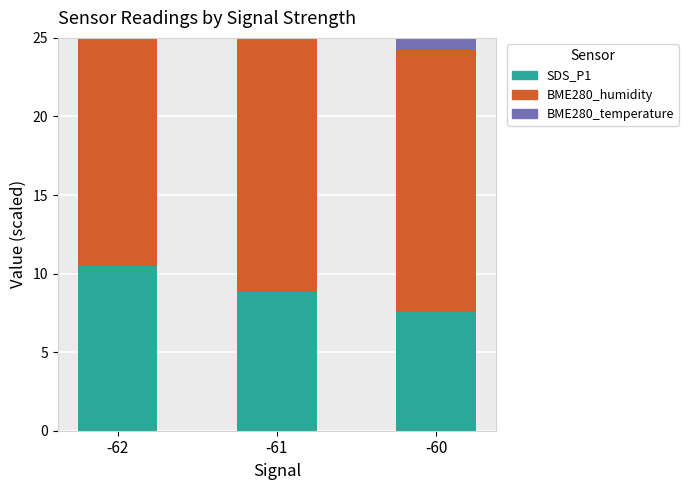

Reading left to right, extract all data points from this chart.

SDS_P1: -62=10.5	-61=8.9	-60=7.5
BME280_humidity: -62=16.4	-61=16.6	-60=16.7
BME280_temperature: -62=13.8	-61=13.5	-60=13.4